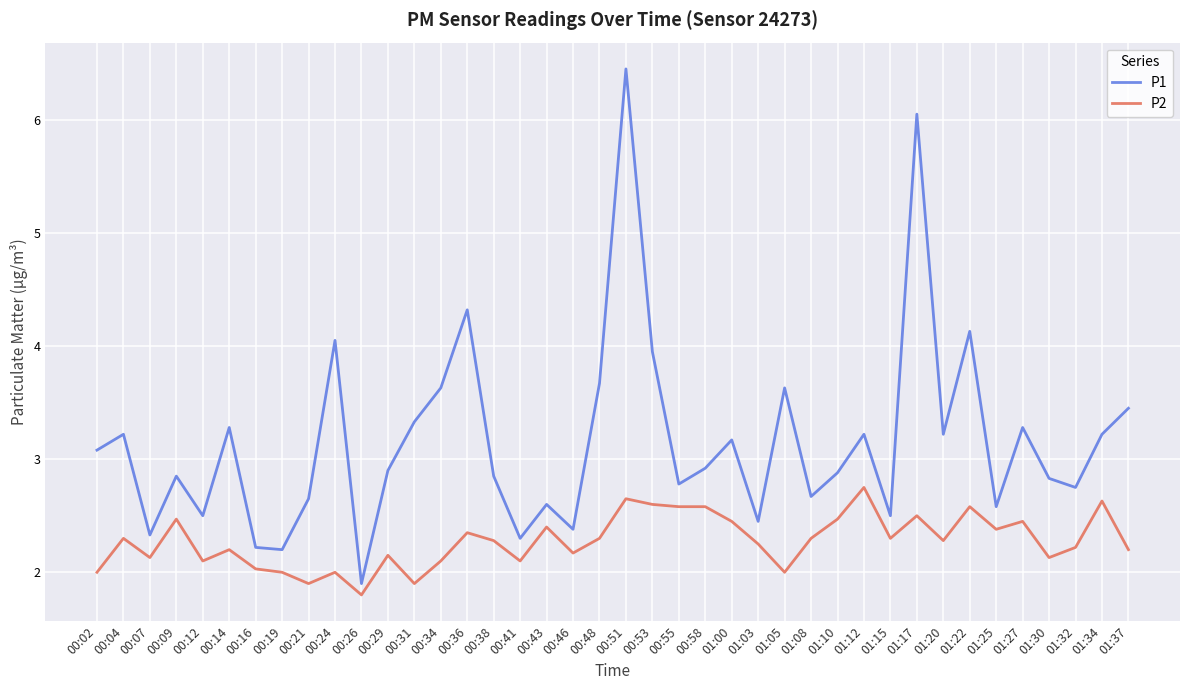

True or false: P2 and P1 cross at least once.

False